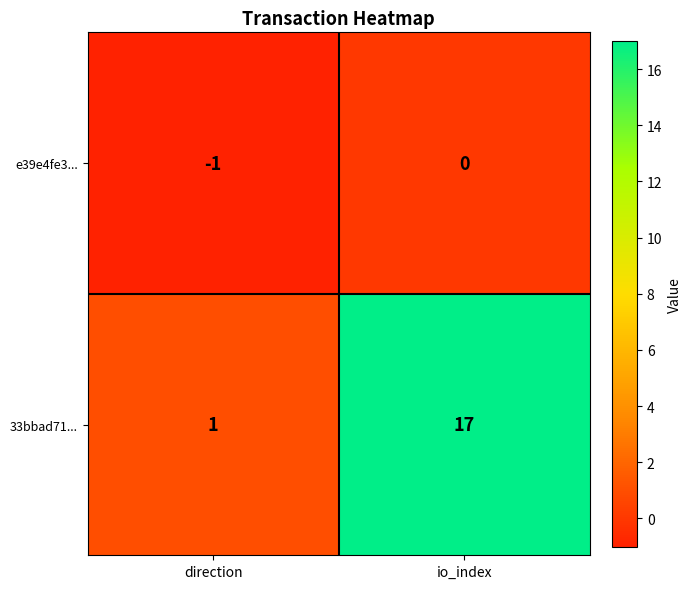

The value of e39e4fe3... at io_index is 0. True or false?

True